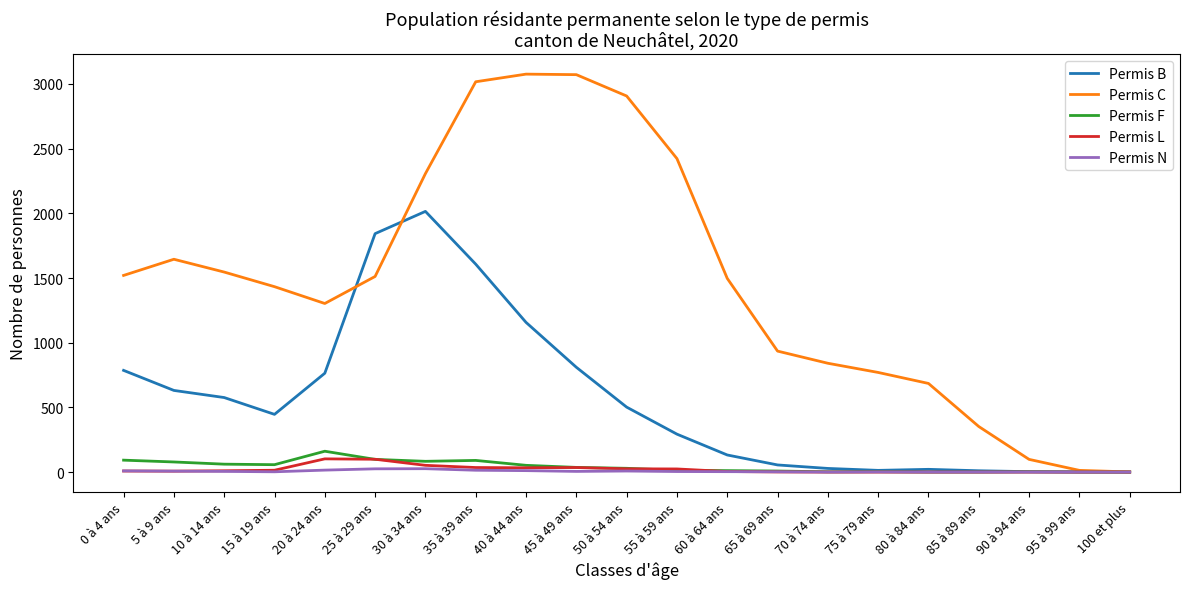

Between 20 à 24 ans and 25 à 29 ans, which series saw the biggest shift?

Permis B